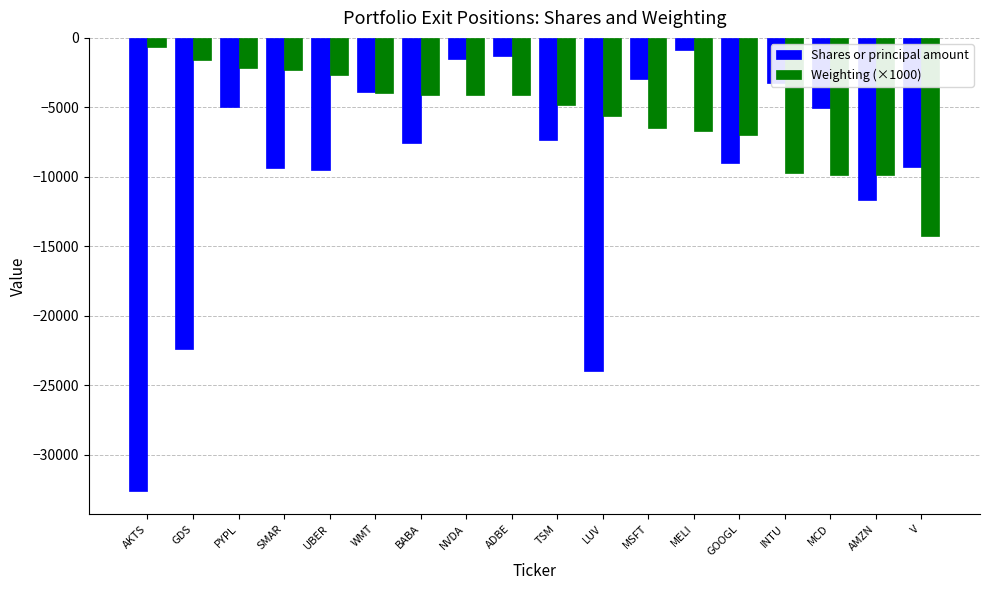

Which series changed the most between SMAR and INTU?

Weighting (×1000)